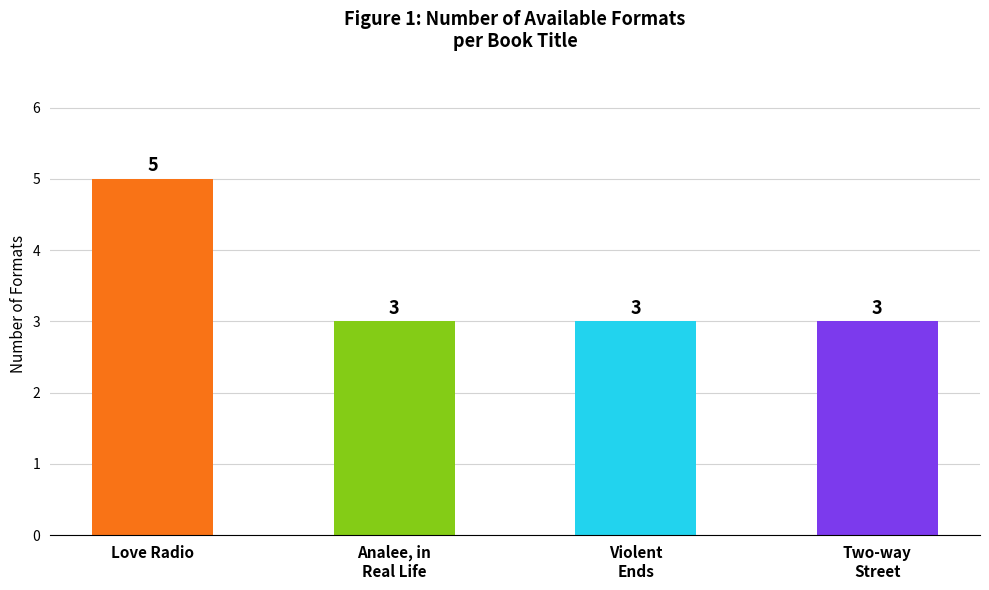

Is it true that the value at Violent
Ends is 2?

False